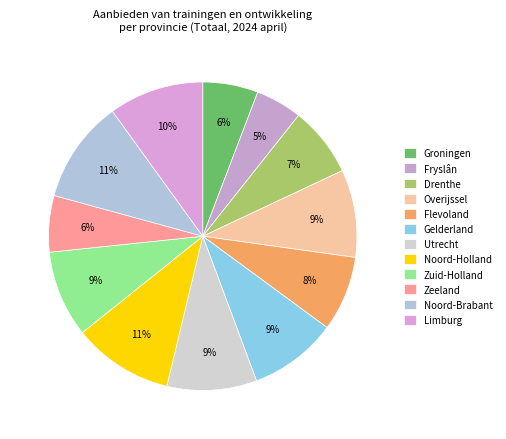

Combined, what portion of the pie is Zuid-Holland and Overijssel?

18.3%